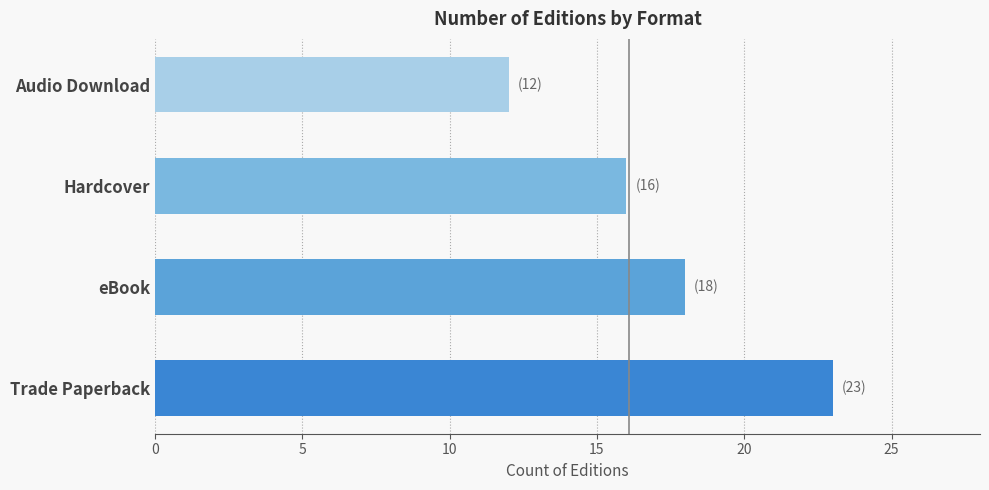

What is the minimum value shown in the chart?

12